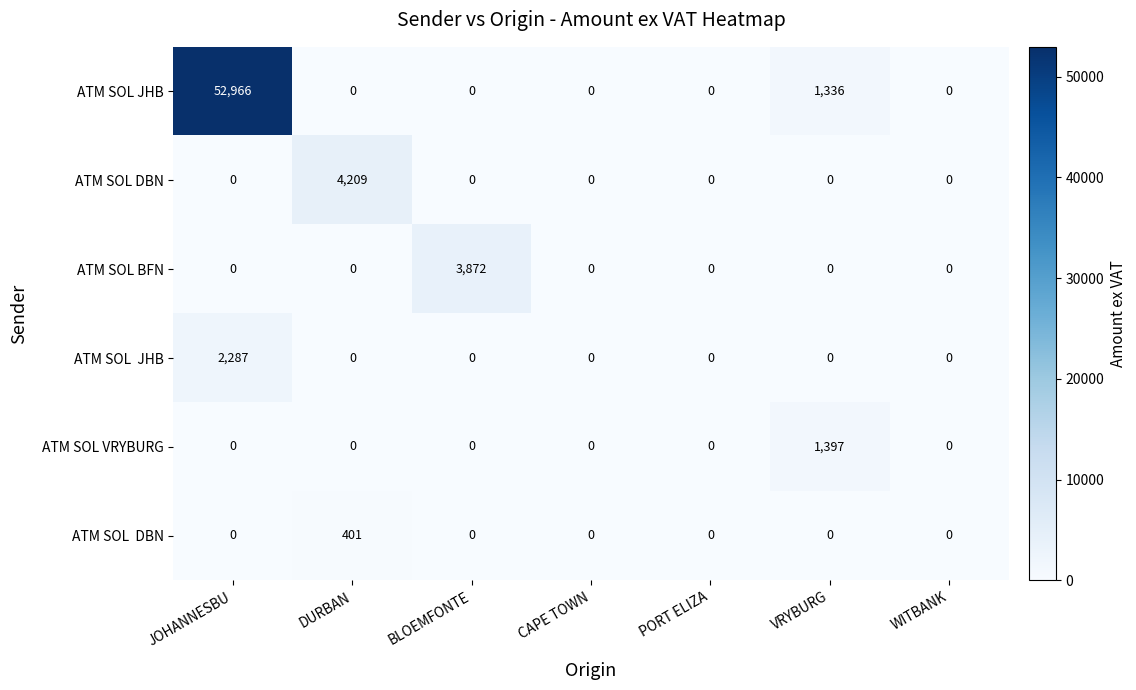

Is it true that ATM SOL DBN equals 0 at PORT ELIZA?

True